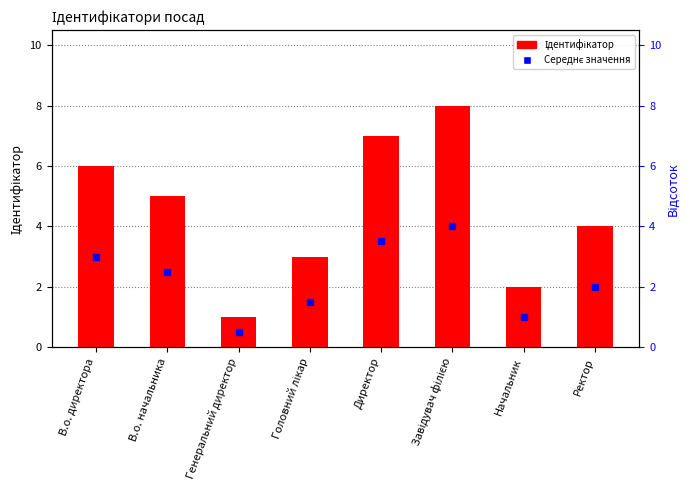

What is the label of the 5th bar from the left?

Директор